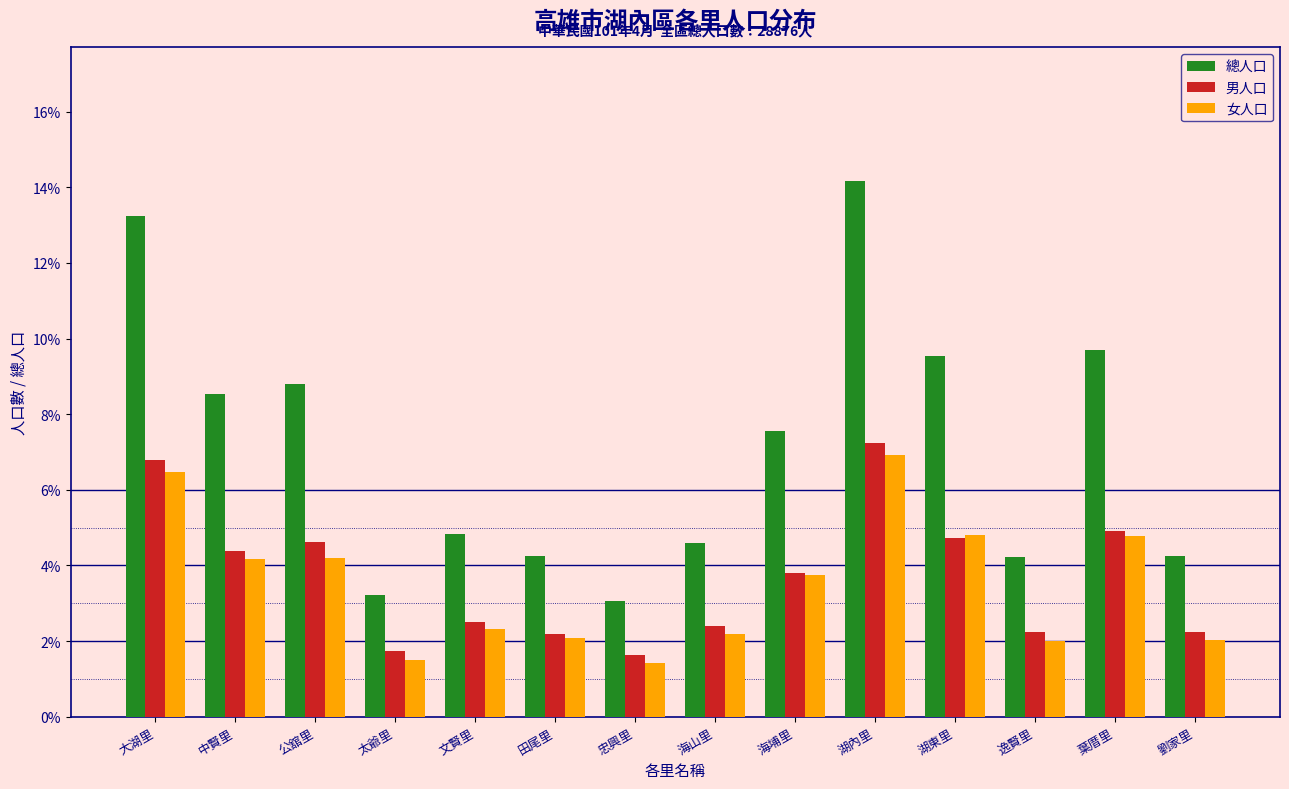

What are all the series names shown in the legend?

總人口, 男人口, 女人口